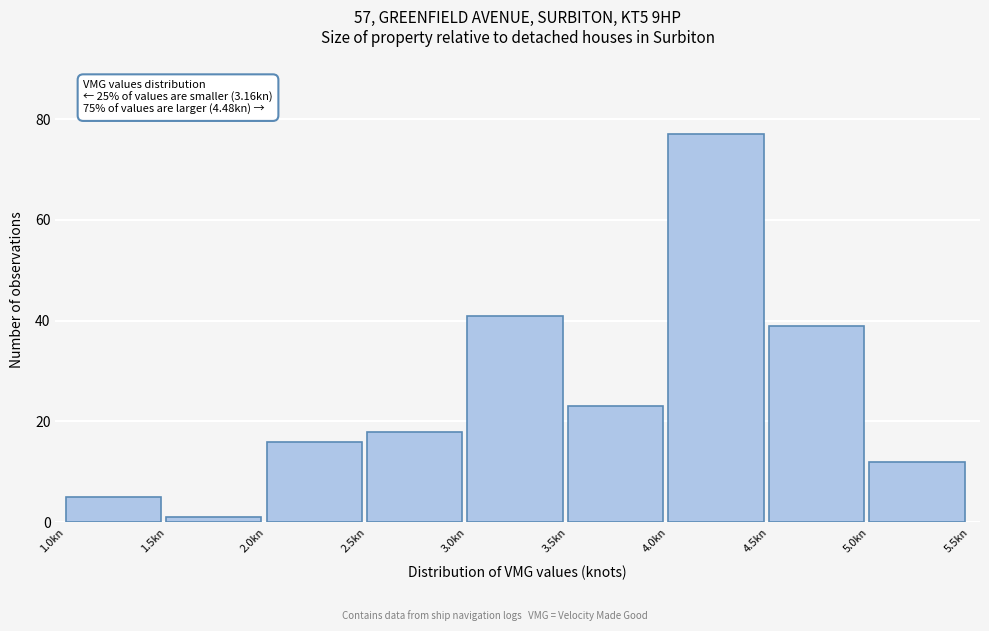

Over which range of the x-axis is the bar tallest?

4.0 to 4.5